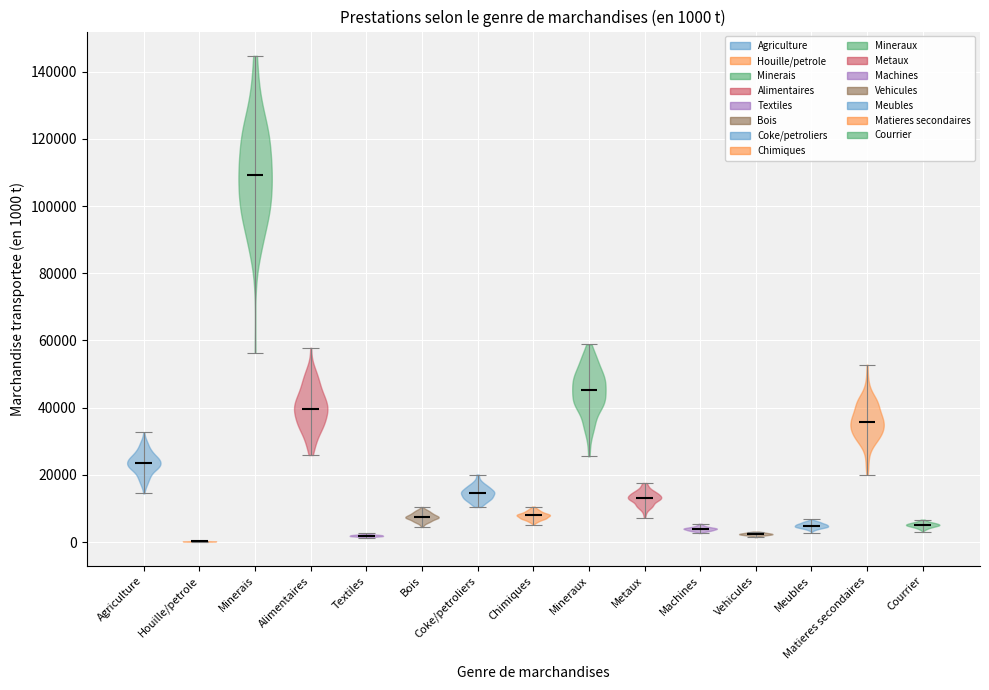

Which violin has the highest median line?

Minerais